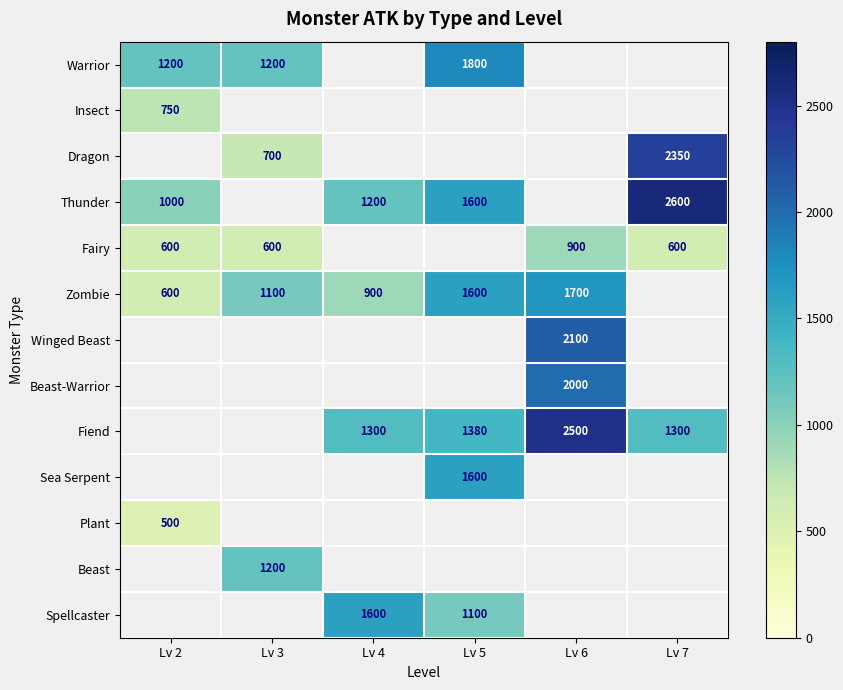

Is the value of Fiend at Lv 5 greater than the value of Beast-Warrior at Lv 6?

No